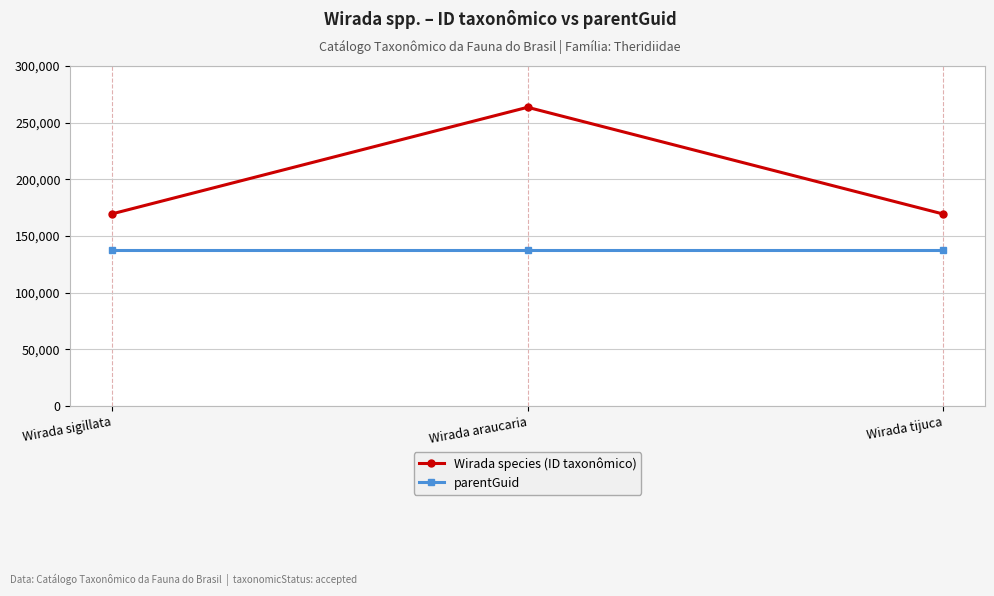

What is the label of the 2nd point from the left?

Wirada araucaria